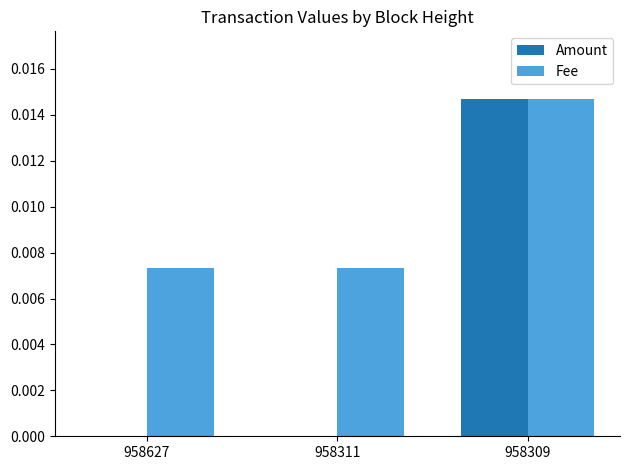

How many data points does each series have?

3